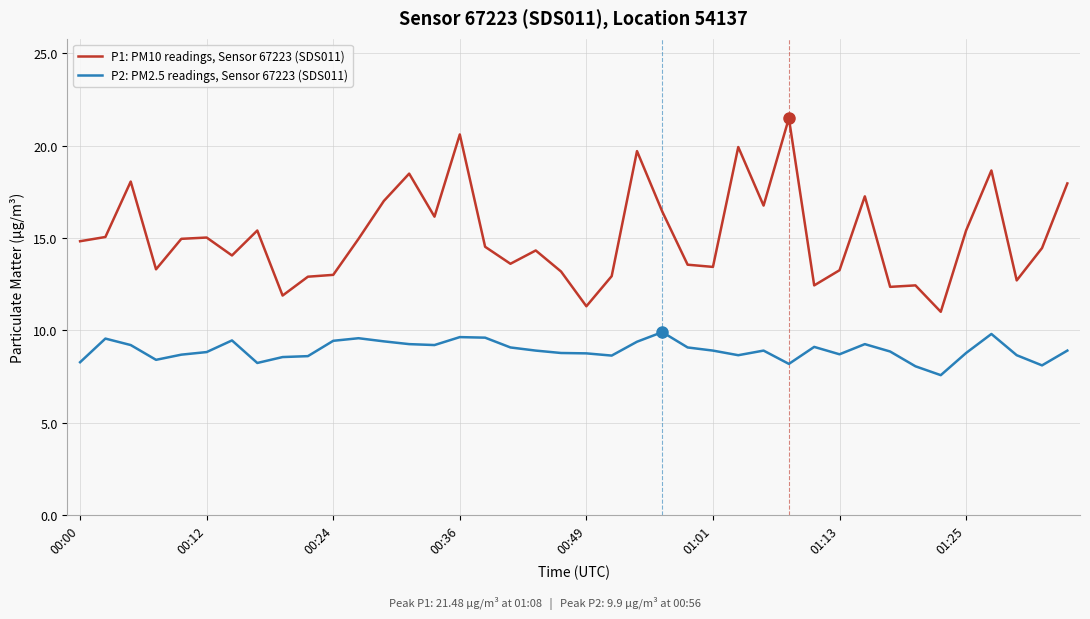

What is the difference between the second highest and minimum values in the P2: PM2.5 readings, Sensor 67223 (SDS011) series?

2.2